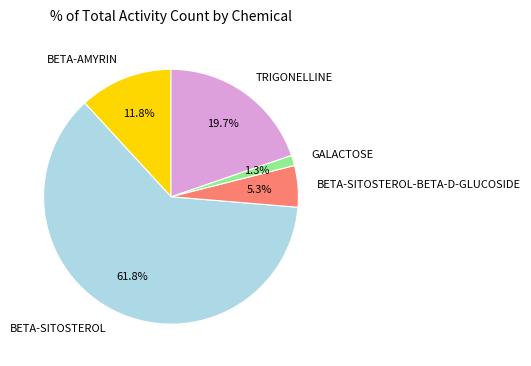

To the nearest percent, what is the difference between the largest and smallest slice percentages?

61%